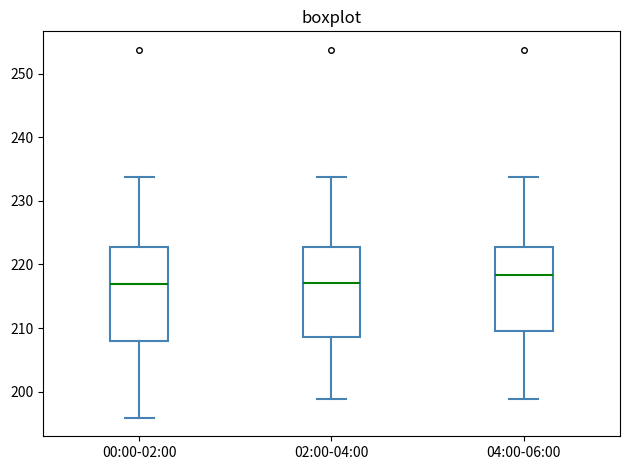

Reading left to right, read every box against the y-axis: the position of its median line, the range the box covers, and the ends of its whiskers. The values are not printed on the chart, so give them approximately, as read against the axis.

00:00-02:00: median 217, box 208 to 223, whiskers 196 to 234
02:00-04:00: median 217, box 209 to 223, whiskers 199 to 234
04:00-06:00: median 218, box 210 to 223, whiskers 199 to 234